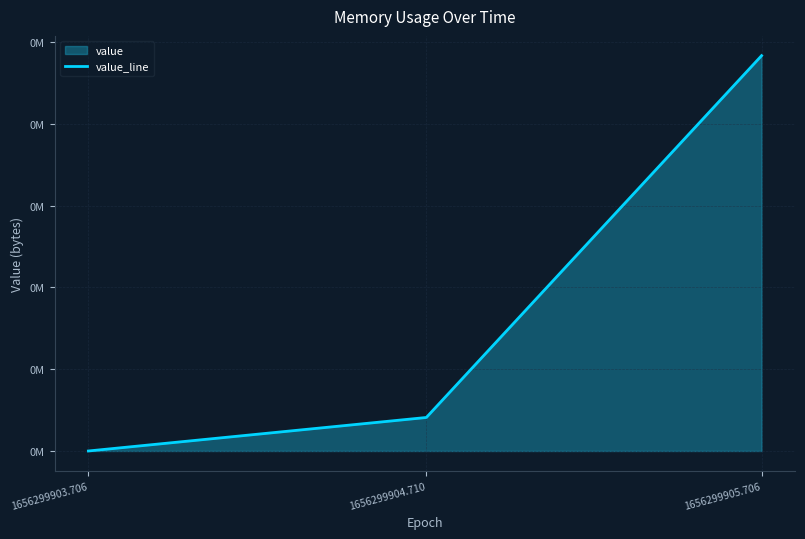

What is the ratio of the value at 1656299904.710 to the value at 1656299905.706?

0.1